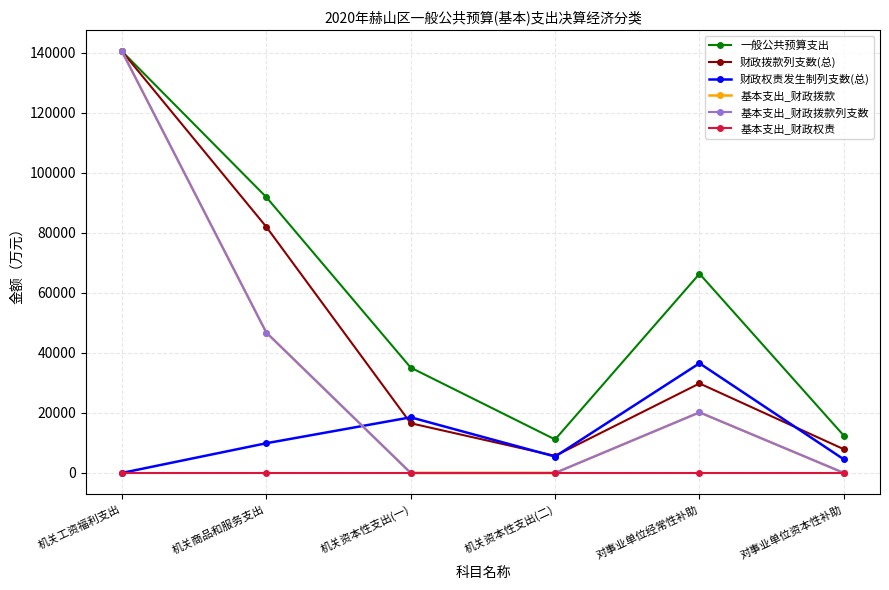

Reading left to right, what are all the values shown in this chart?

一般公共预算支出: 140544	91932	35110	11160	66382	12405
财政拨款列支数(总): 140544	82032	16569	5694	29831	7893
财政权责发生制列支数(总): 0	9900	18541	5466	36551	4512
基本支出_财政拨款: 140544	46801	0	0	20191	0
基本支出_财政拨款列支数: 140544	46801	0	0	20191	0
基本支出_财政权责: 0	0	0	0	0	0